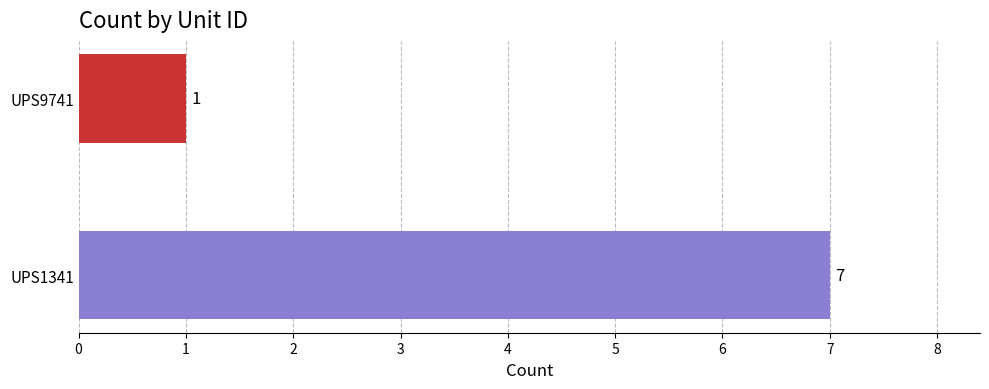

List the labels in order of value, smallest first.

UPS9741, UPS1341